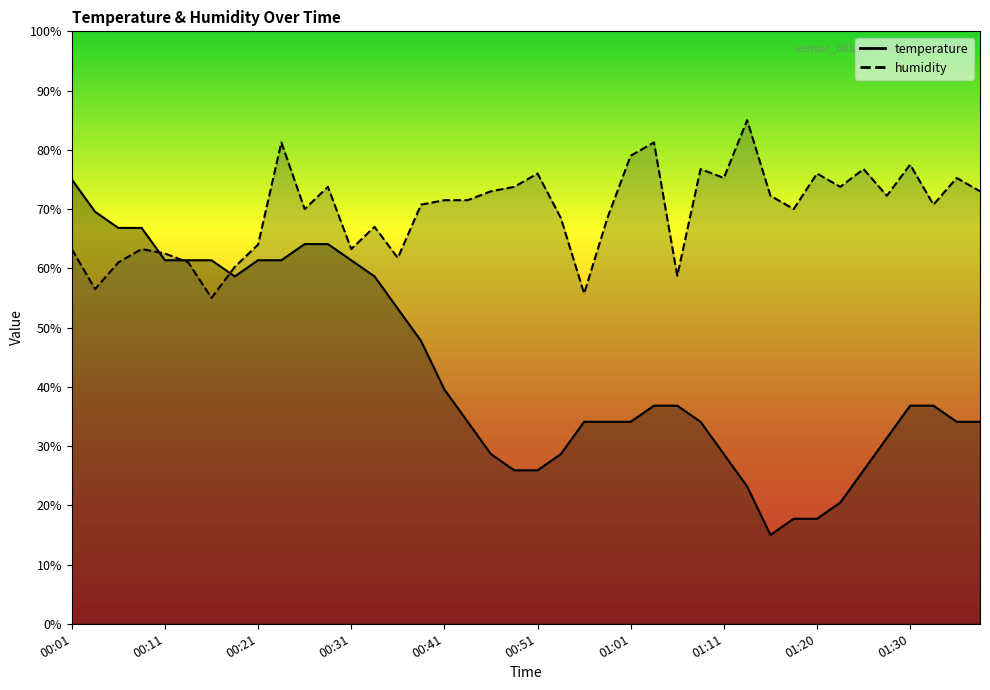

What position from the right is 01:28?

5